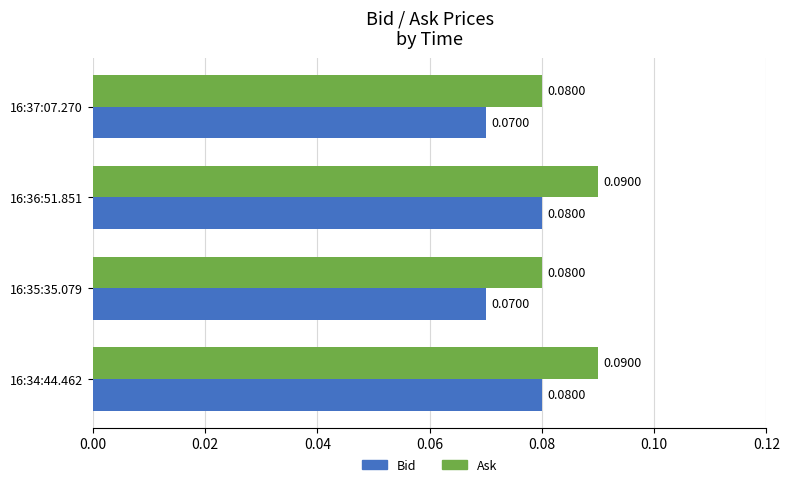

At 16:35:35.079, list the series in order from largest to smallest.

Ask, Bid